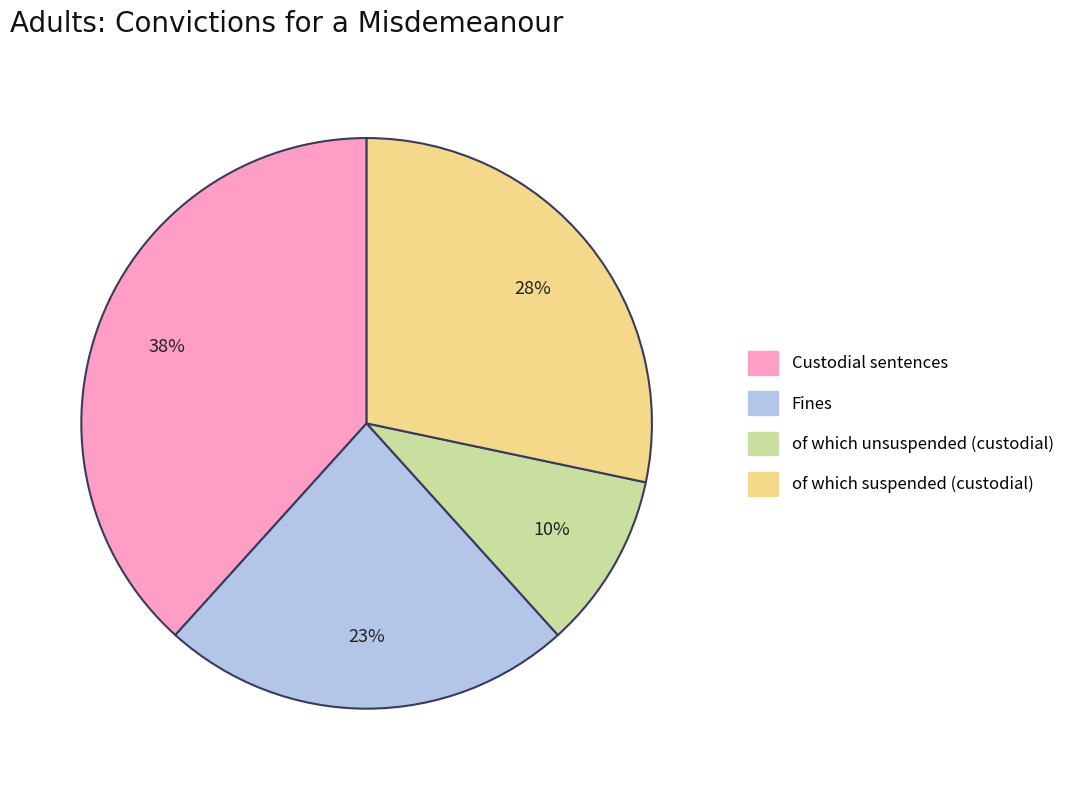

To the nearest percent, what is the difference between the largest and smallest slice percentages?

28%